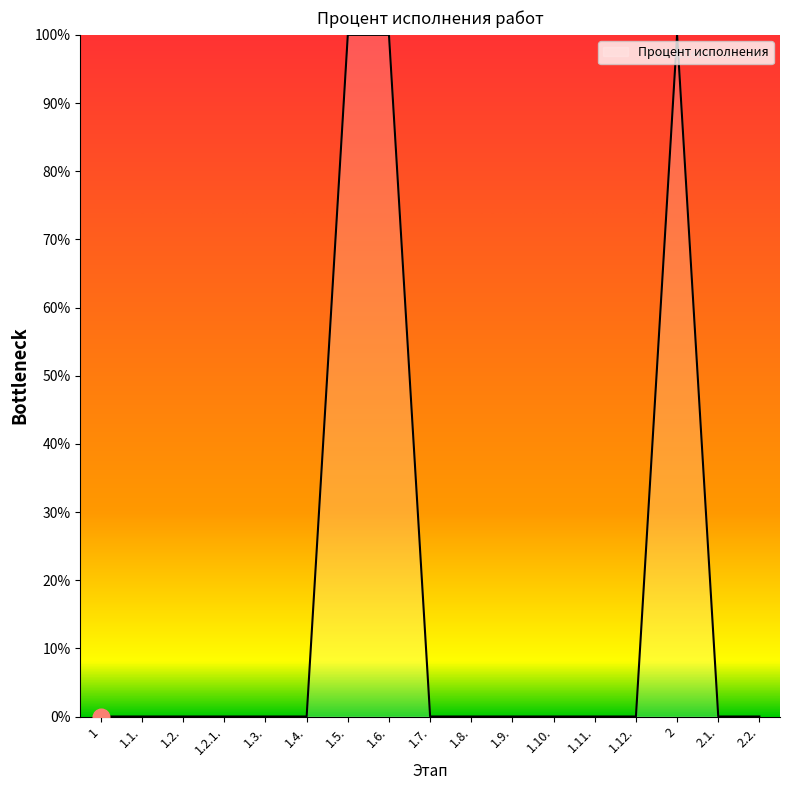

The chart shows a value of 0 at 1.10.. True or false?

True